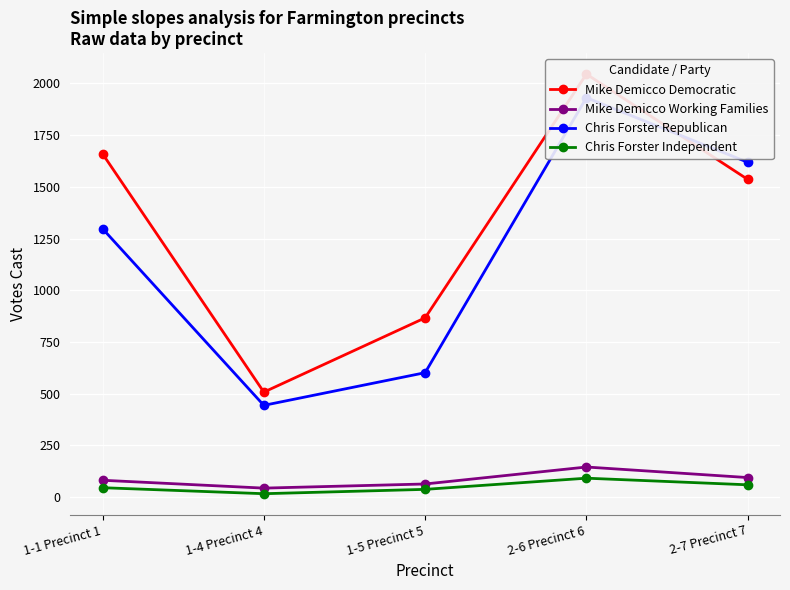

Between 2-6 Precinct 6 and 2-7 Precinct 7, which series saw the biggest shift?

Mike Demicco Democratic